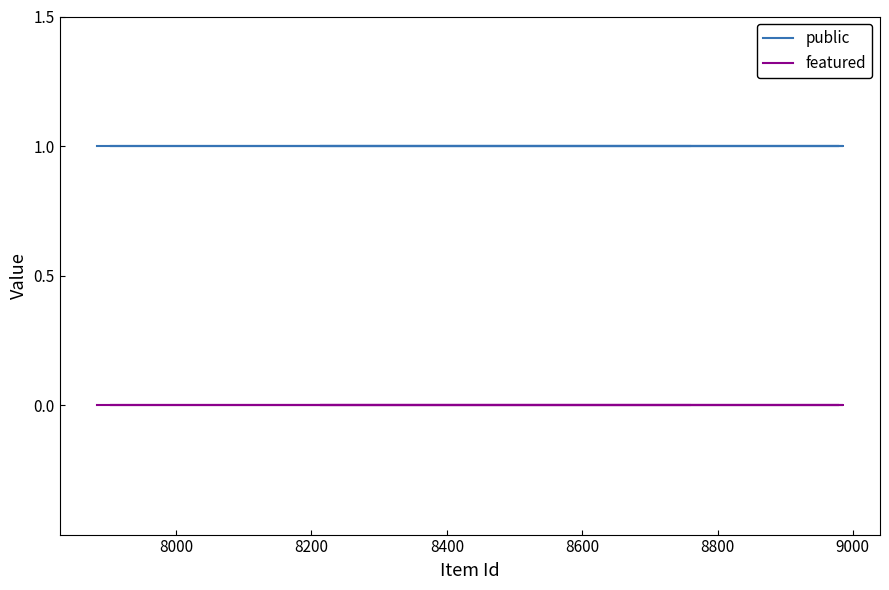

What are all the series names shown in the legend?

public, featured